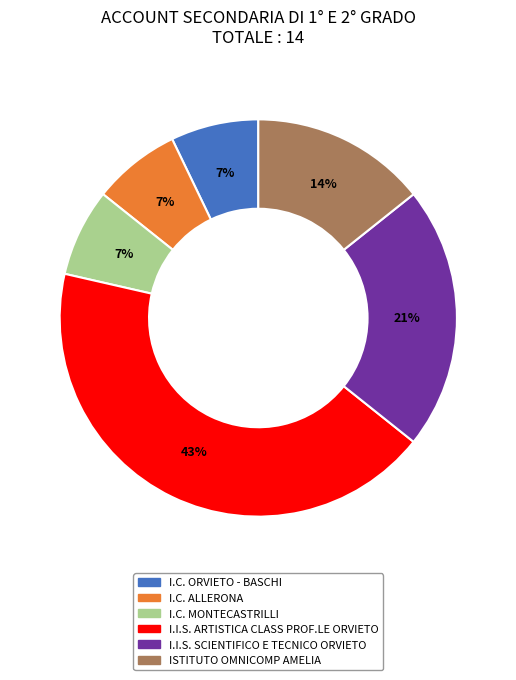

Combined, do I.C. ORVIETO - BASCHI and I.C. ALLERONA account for over 50%?

No